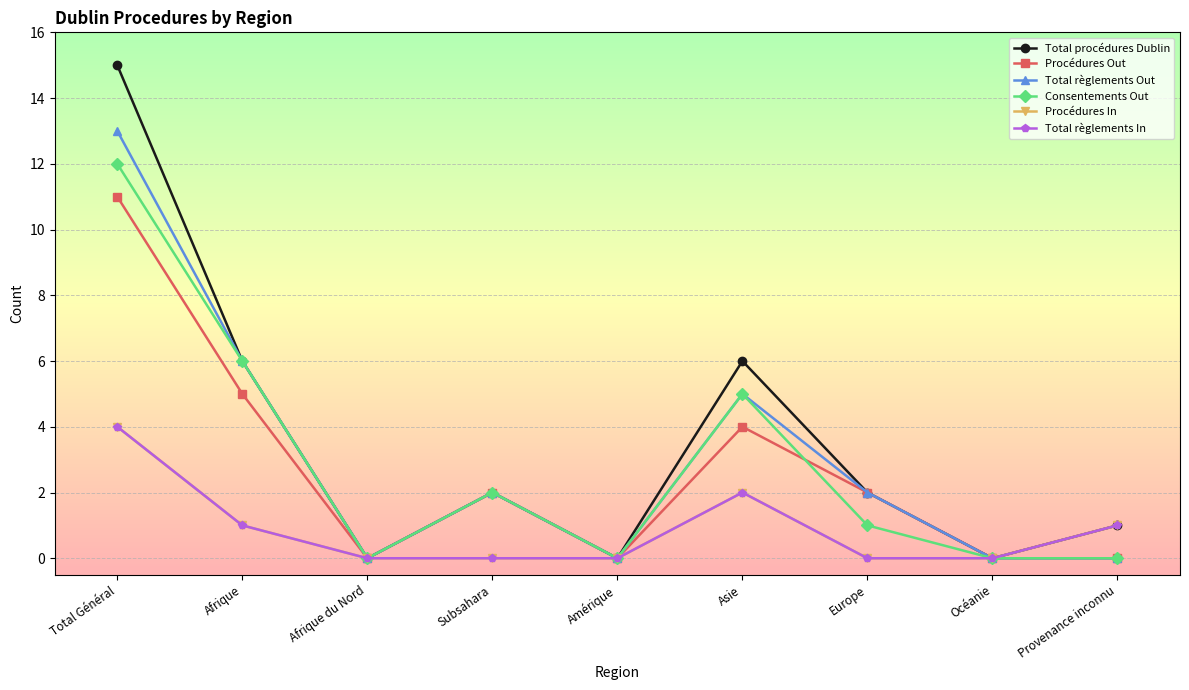

Reading left to right, transcribe all the data shown in this chart.

Total procédures Dublin: Total Général=15	Afrique=6	Afrique du Nord=0	Subsahara=2	Amérique=0	Asie=6	Europe=2	Océanie=0	Provenance inconnu=1
Procédures Out: Total Général=11	Afrique=5	Afrique du Nord=0	Subsahara=2	Amérique=0	Asie=4	Europe=2	Océanie=0	Provenance inconnu=0
Total règlements Out: Total Général=13	Afrique=6	Afrique du Nord=0	Subsahara=2	Amérique=0	Asie=5	Europe=2	Océanie=0	Provenance inconnu=0
Consentements Out: Total Général=12	Afrique=6	Afrique du Nord=0	Subsahara=2	Amérique=0	Asie=5	Europe=1	Océanie=0	Provenance inconnu=0
Procédures In: Total Général=4	Afrique=1	Afrique du Nord=0	Subsahara=0	Amérique=0	Asie=2	Europe=0	Océanie=0	Provenance inconnu=1
Total règlements In: Total Général=4	Afrique=1	Afrique du Nord=0	Subsahara=0	Amérique=0	Asie=2	Europe=0	Océanie=0	Provenance inconnu=1